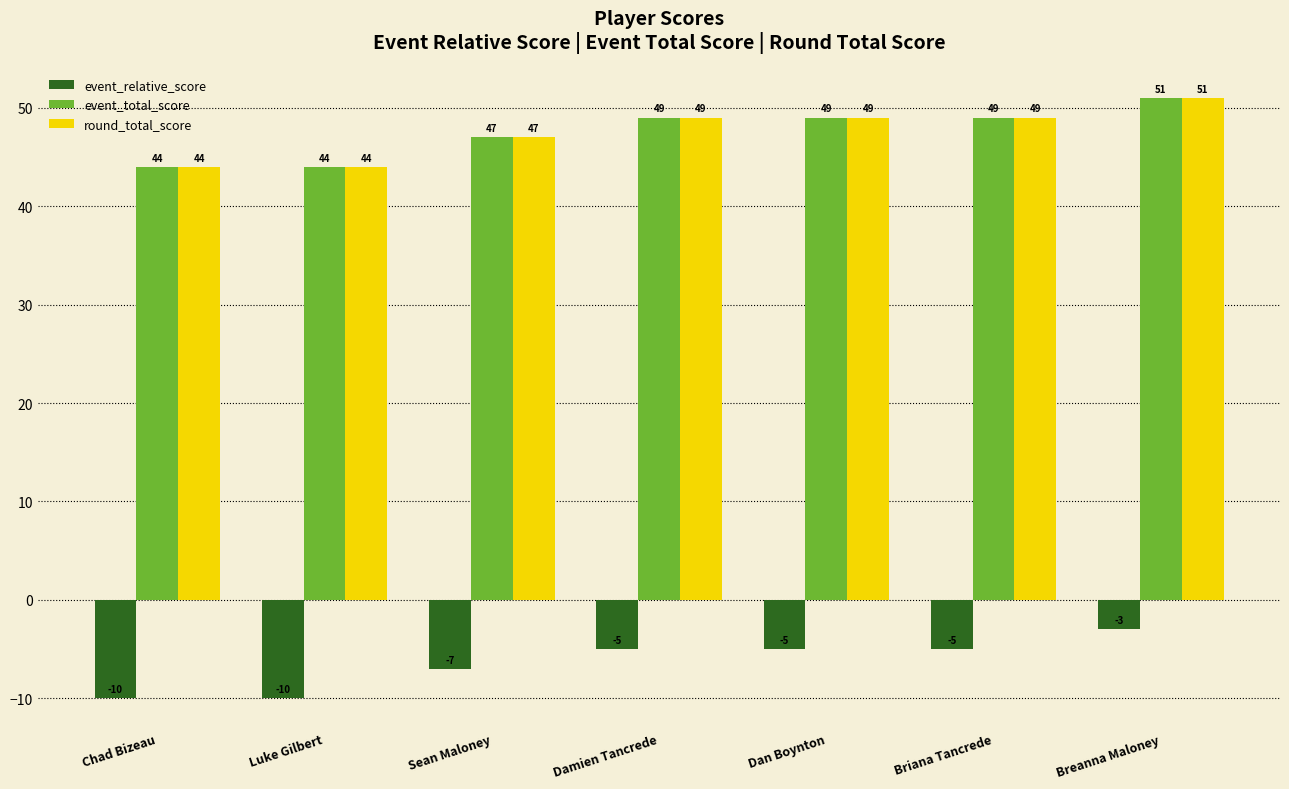

What is the difference between the event_relative_score values at Breanna Maloney and Damien Tancrede?

2